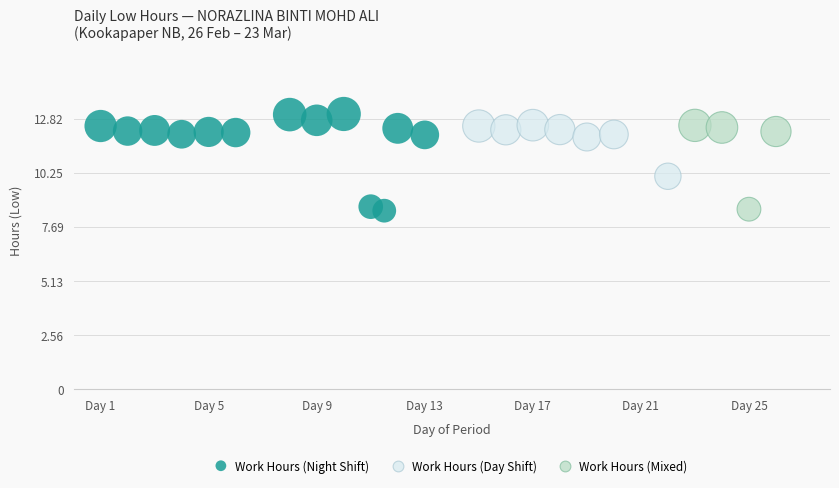

Which series has the largest Y range (max minus min)?

Work Hours (Night Shift)